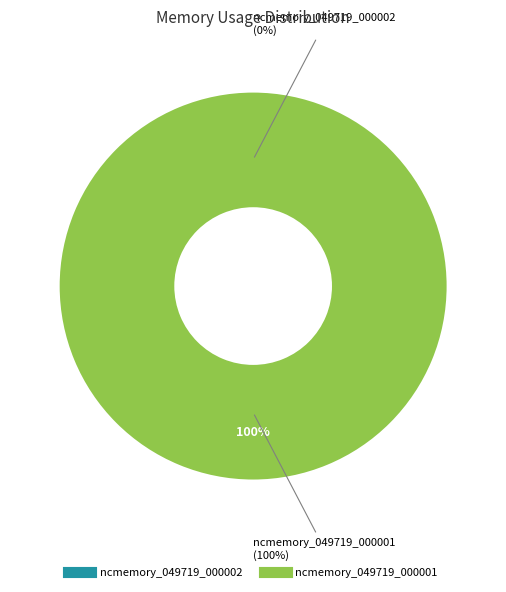

Which series changed the most between 20 and 39?

ncmemory_049719_000002